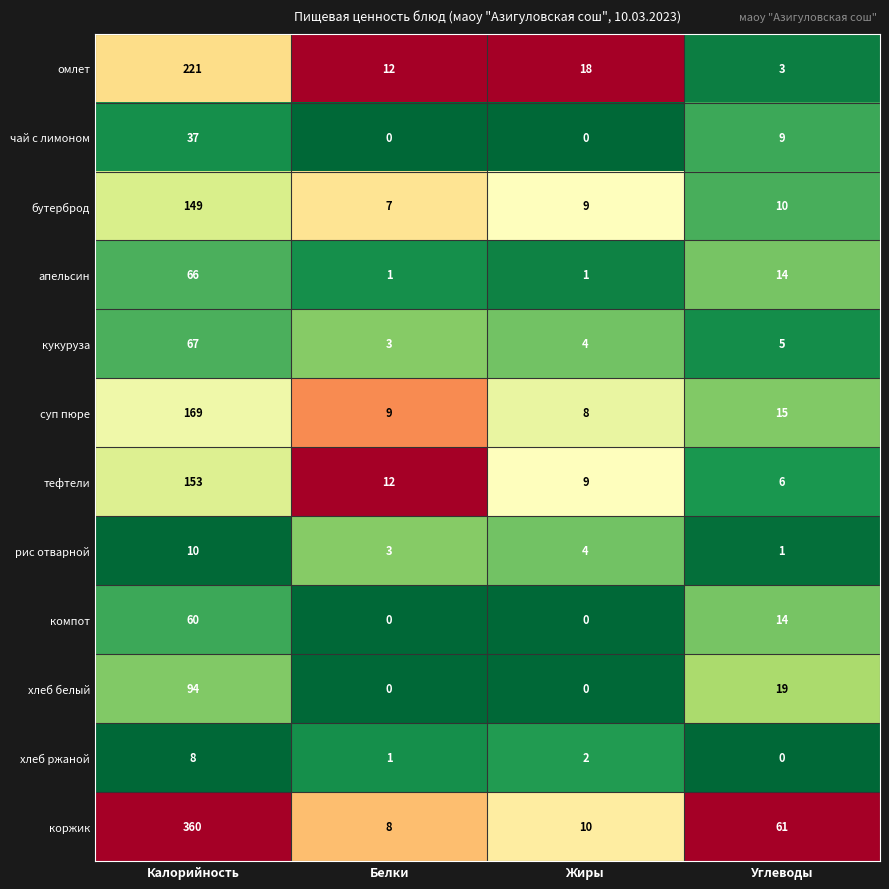

What is the average value of the суп пюре series?

50